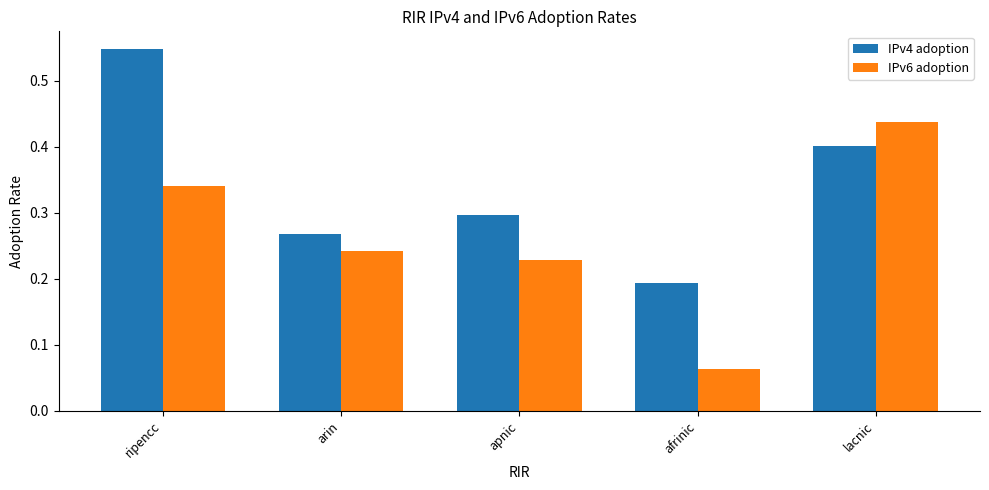

The value of IPv6 adoption at ripencc is 0.3. True or false?

True